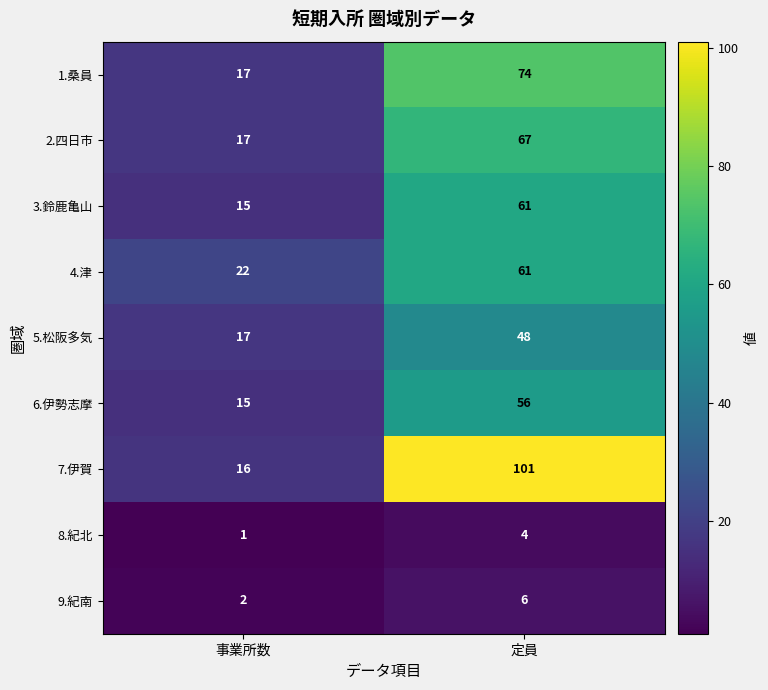

What is the maximum value shown in the chart?

101